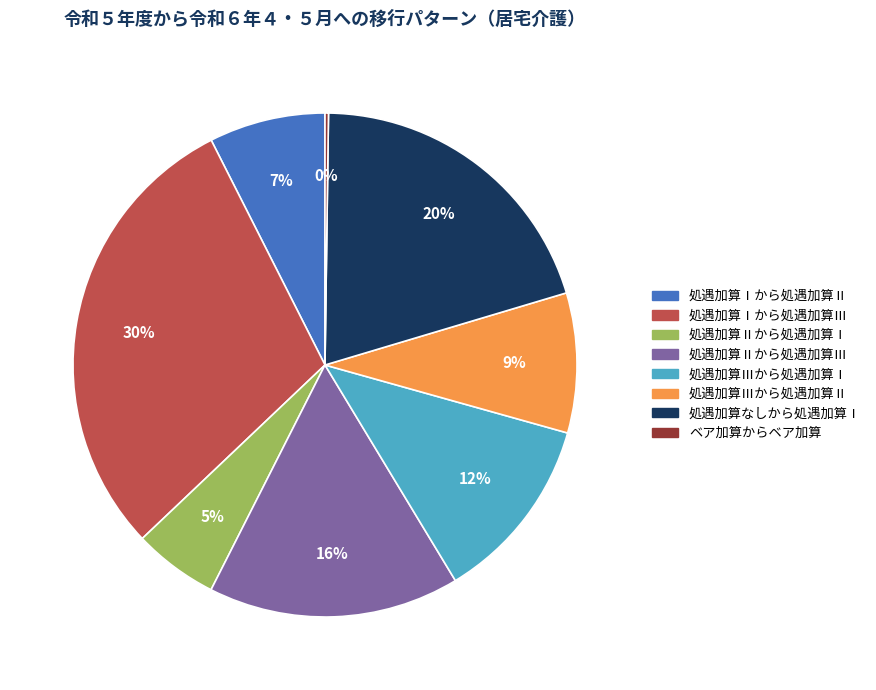

Is it true that 処遇加算Ⅲから処遇加算Ⅱ is 1% of the pie?

False